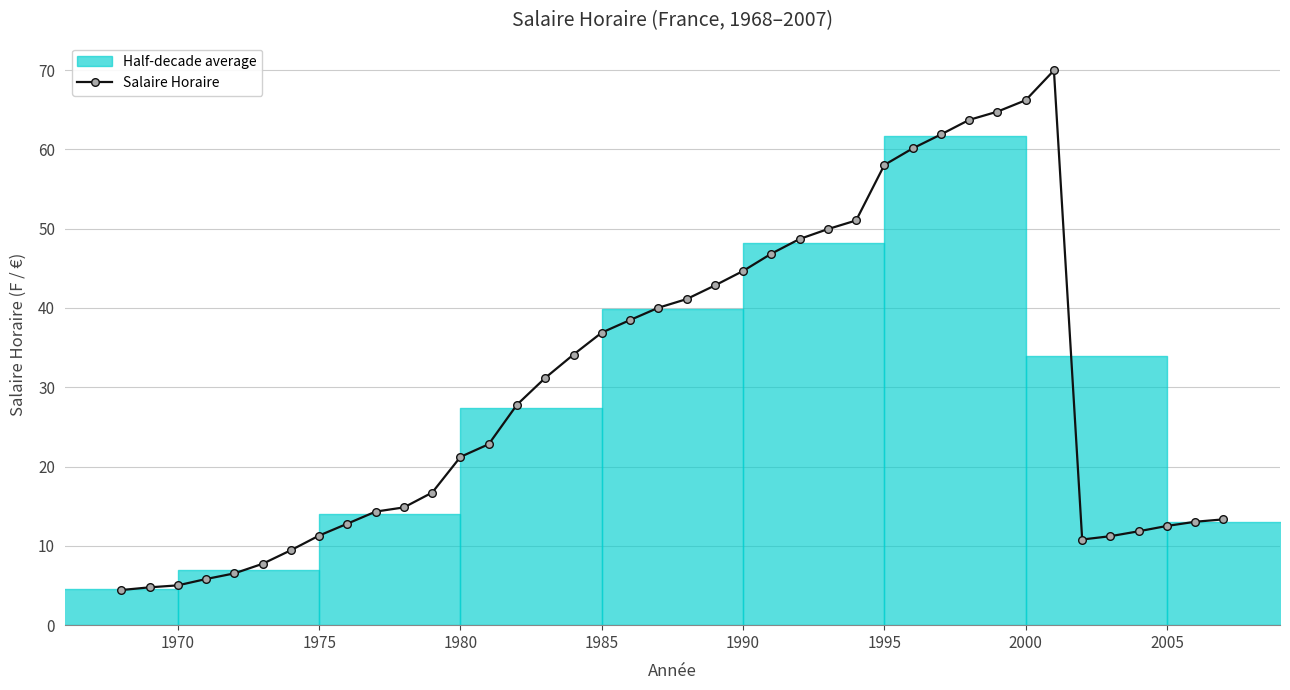

What is the lowest value of the Salaire Horaire series?

4.4